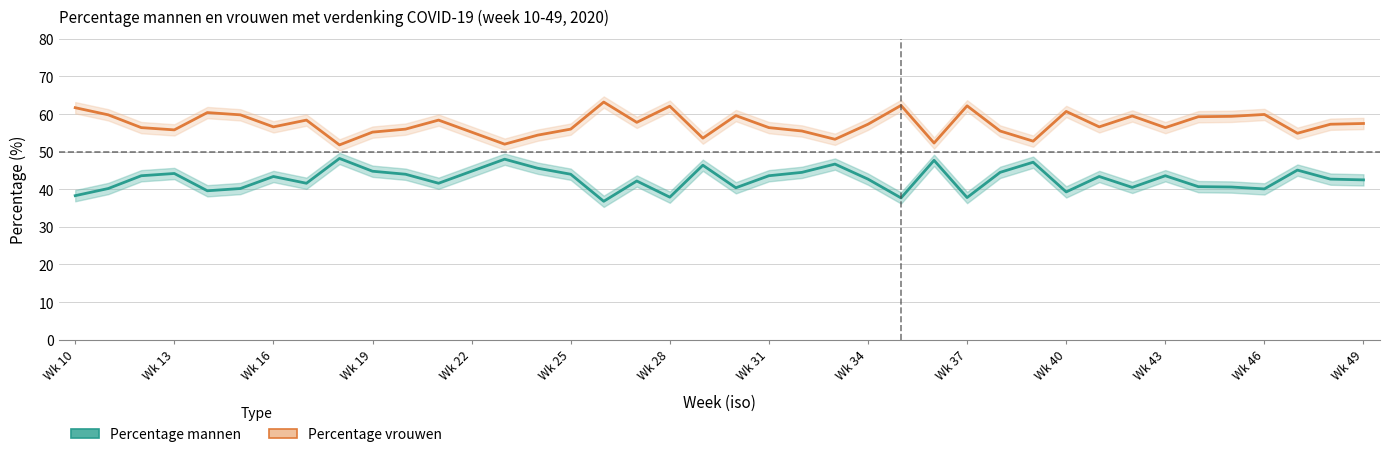

At how many categories does at least one series exceed 60?

7